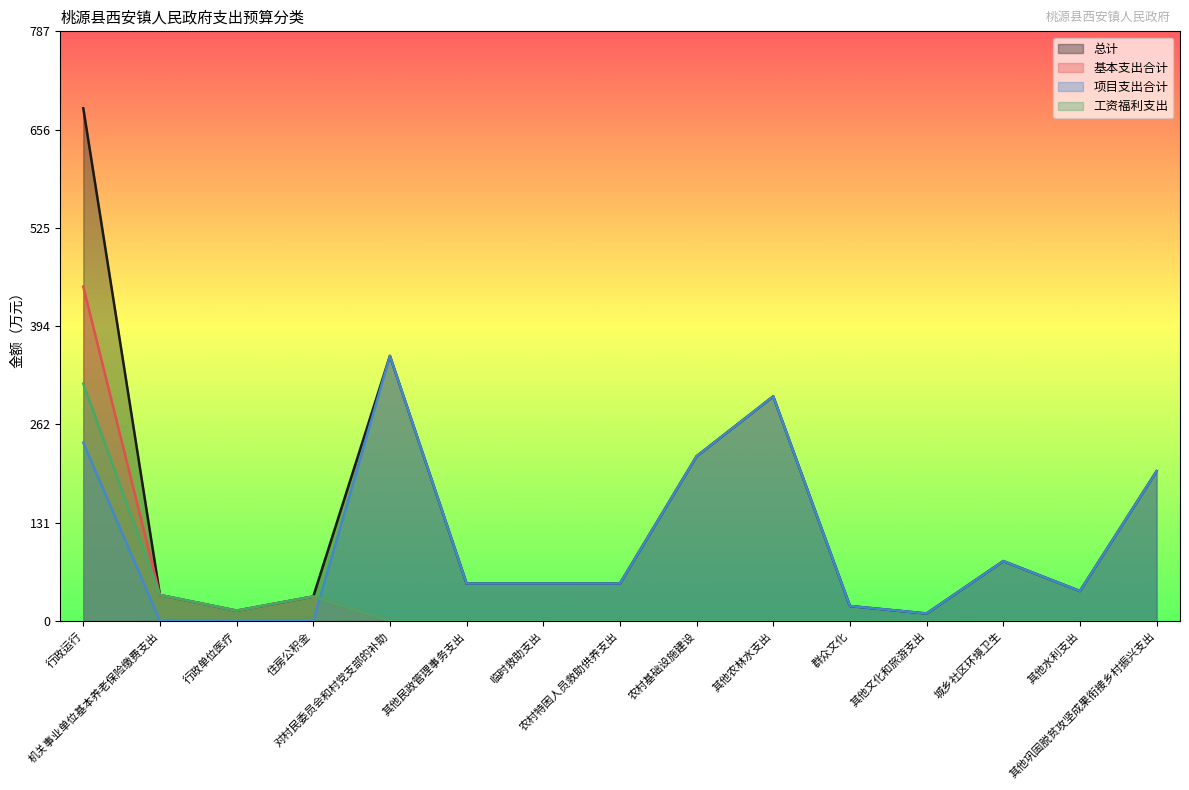

The 工资福利支出 series shows 0.0 at 其他文化和旅游支出. True or false?

True